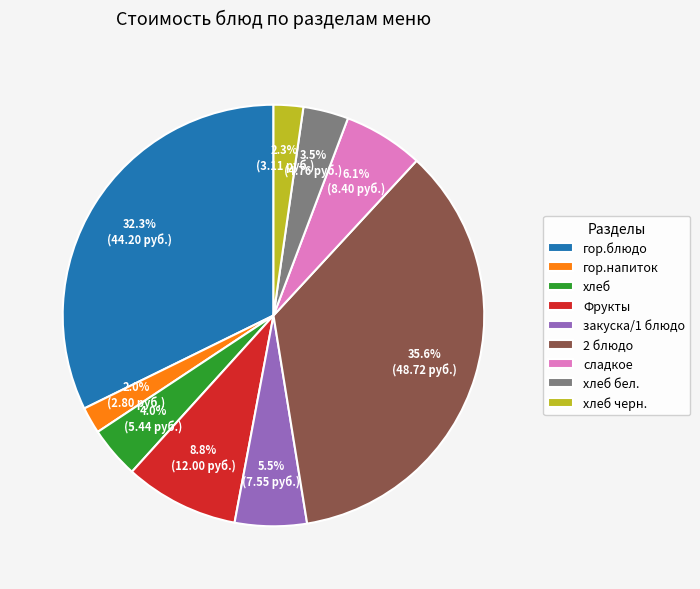

Does any single category account for the majority?

No